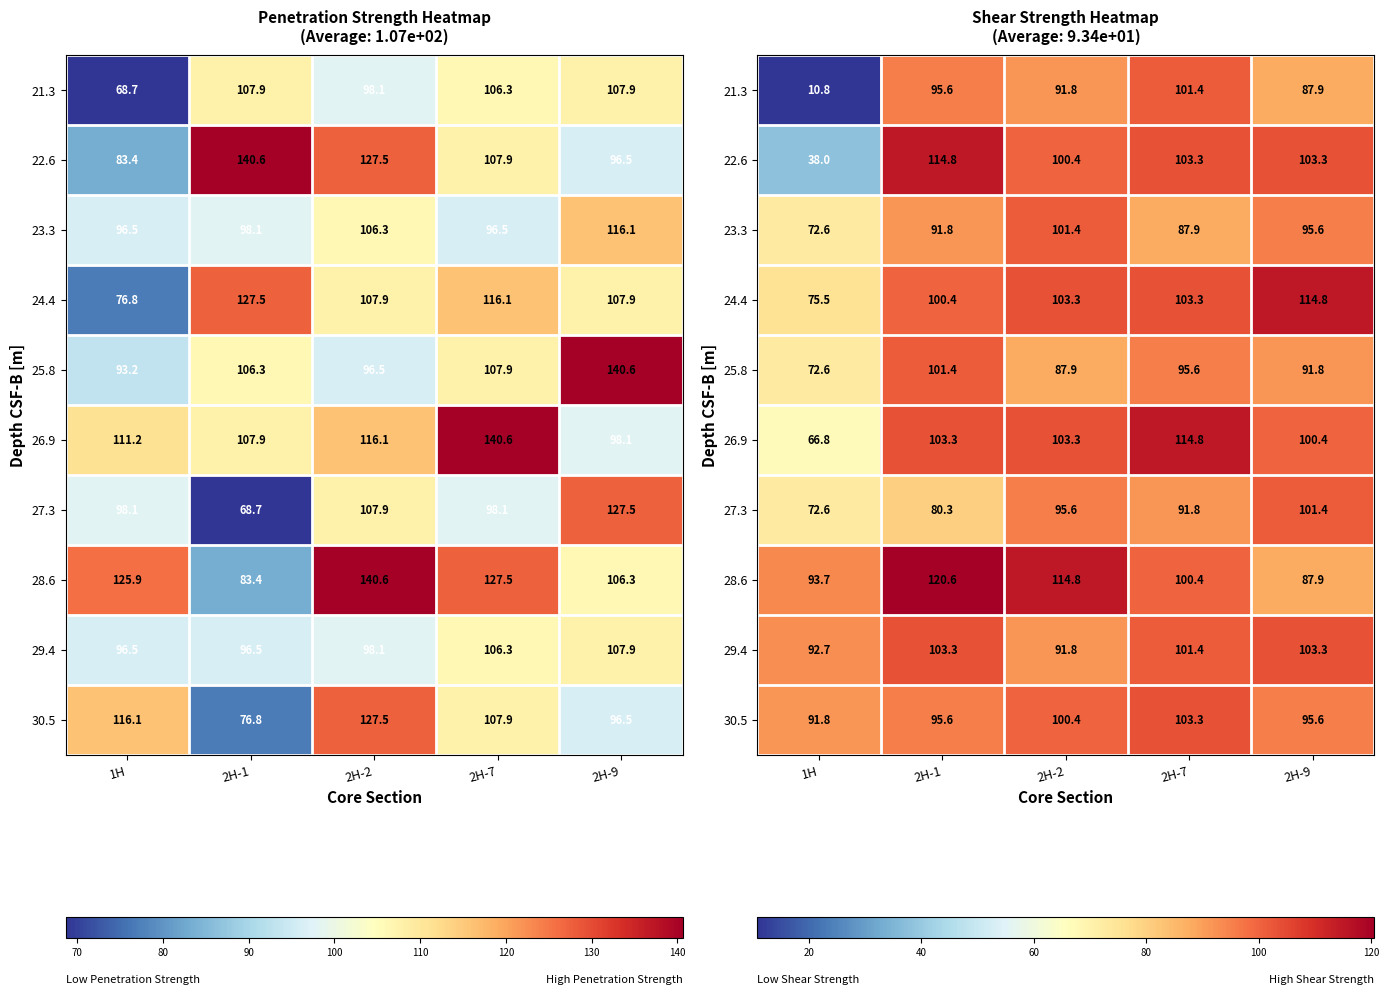

The value of 26.9 at 2H-9 is 163.7. True or false?

False